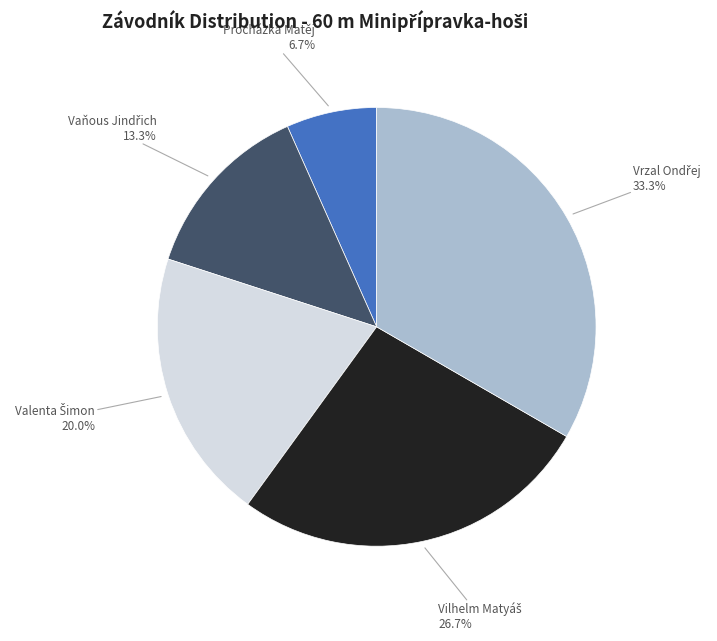

What portion of the pie excludes Procházka Matěj?

93.3%